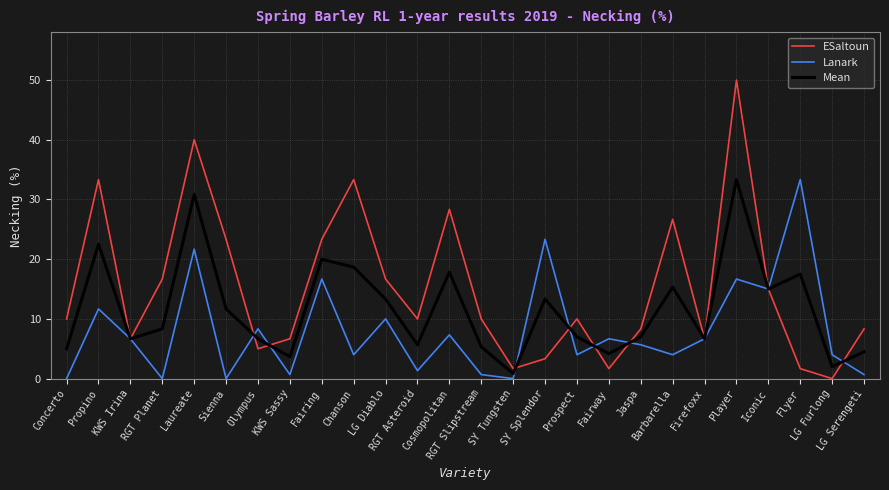

What is the greatest value displayed?

50.0